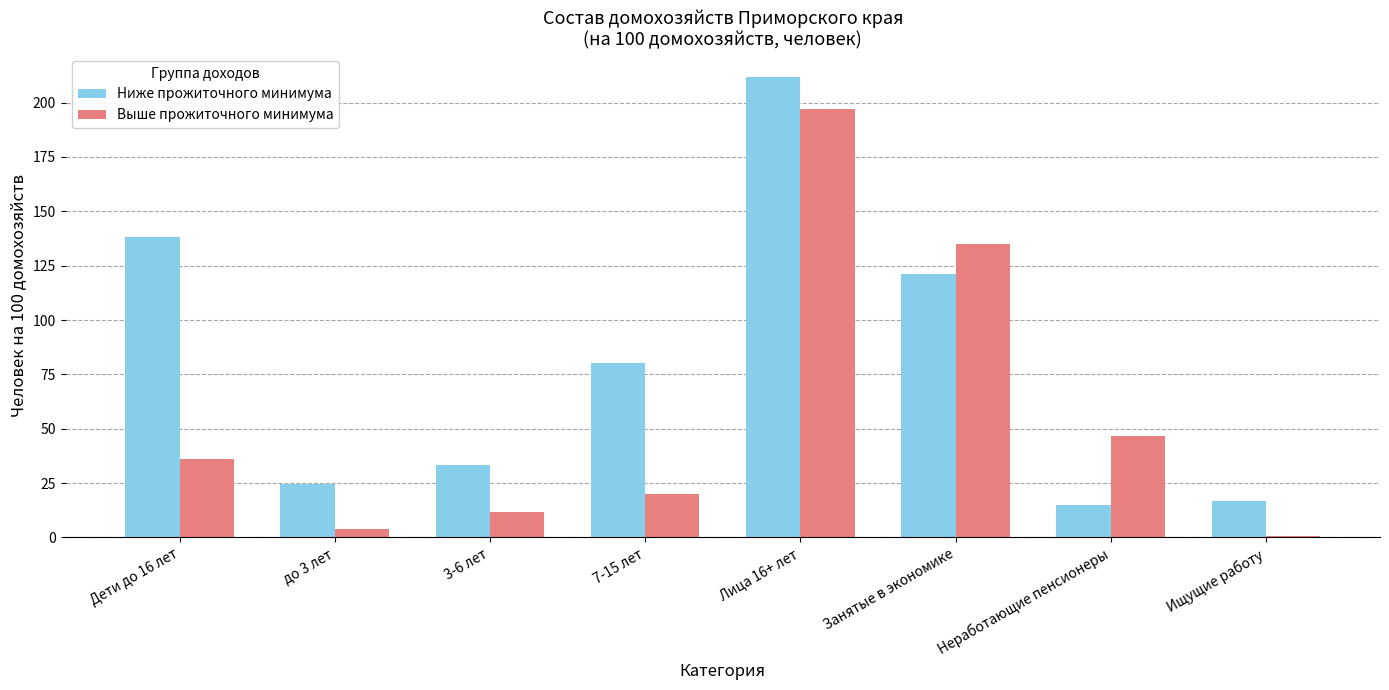

Between 7-15 лет and Лица 16+ лет, which series saw the biggest shift?

Выше прожиточного минимума